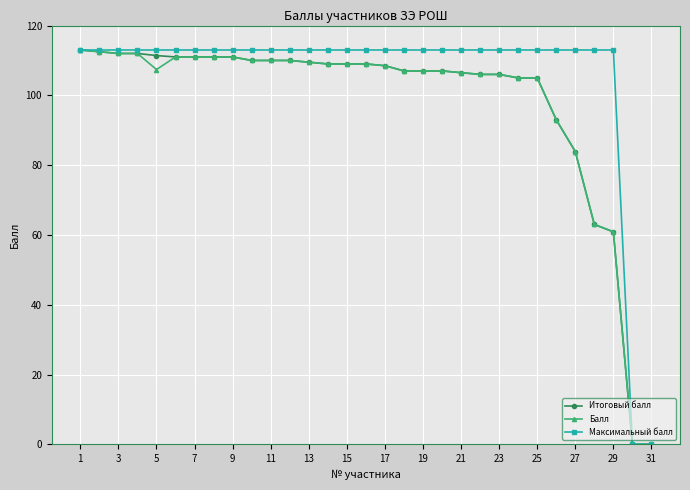

What is the value of the Балл point at the 26th from the left?

93.0